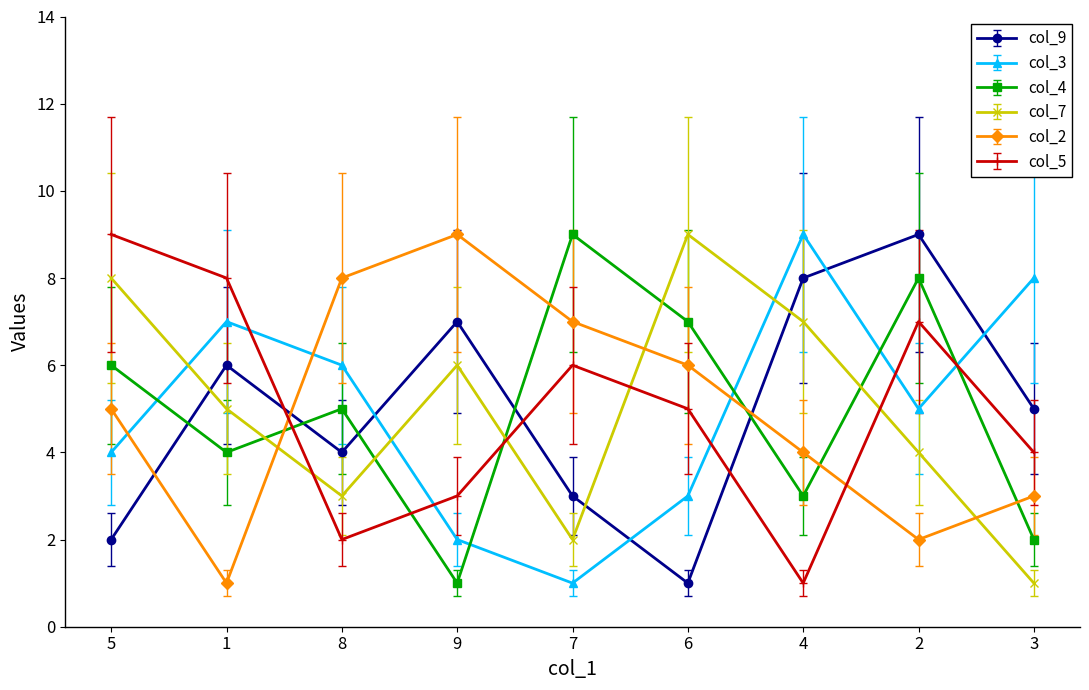

Reading right to left, list all the values displayed in this chart.

col_9: 5	9	8	1	3	7	4	6	2
col_3: 8	5	9	3	1	2	6	7	4
col_4: 2	8	3	7	9	1	5	4	6
col_7: 1	4	7	9	2	6	3	5	8
col_2: 3	2	4	6	7	9	8	1	5
col_5: 4	7	1	5	6	3	2	8	9